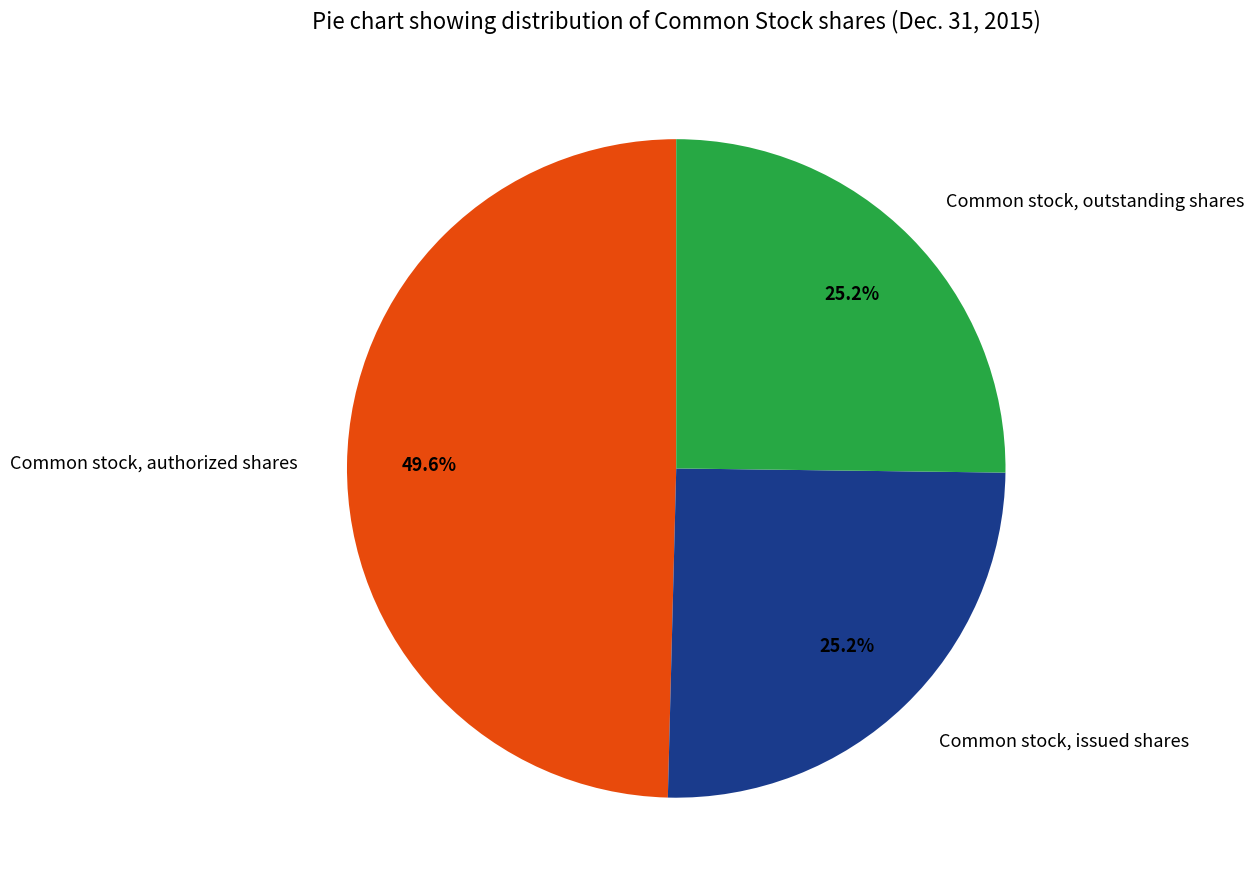

To the nearest percent, what is the average slice percentage?

33%